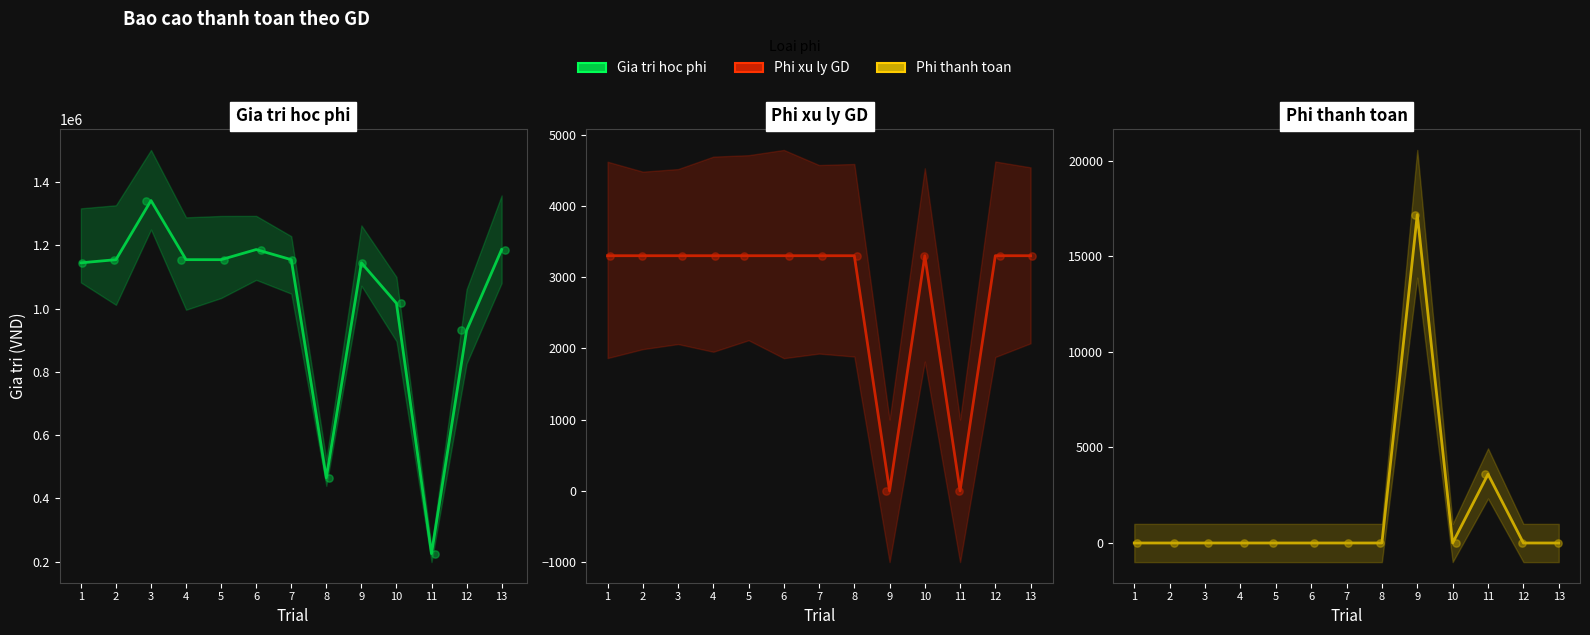

What are all the series names shown in the legend?

Gia tri hoc phi, Phi xu ly GD, Phi thanh toan